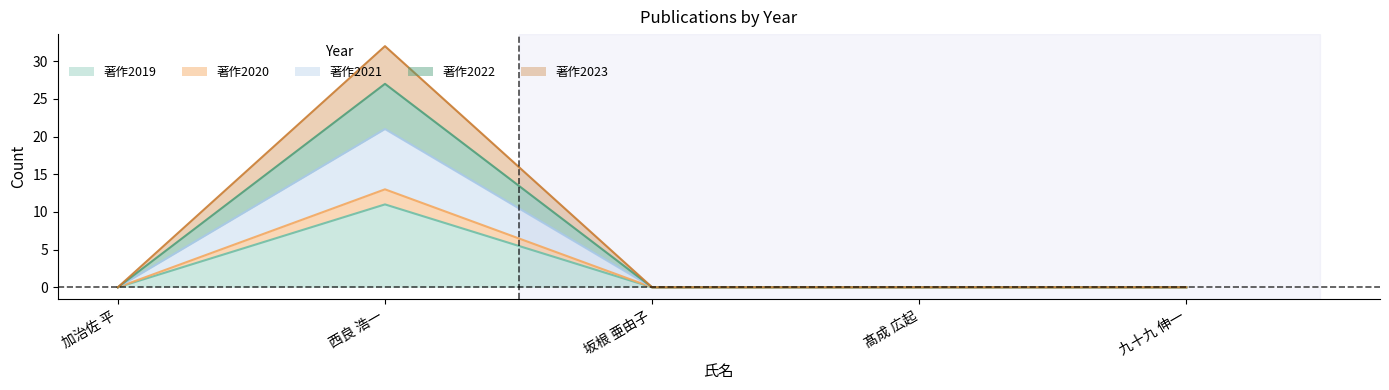

Does the chart have visible grid lines?

No